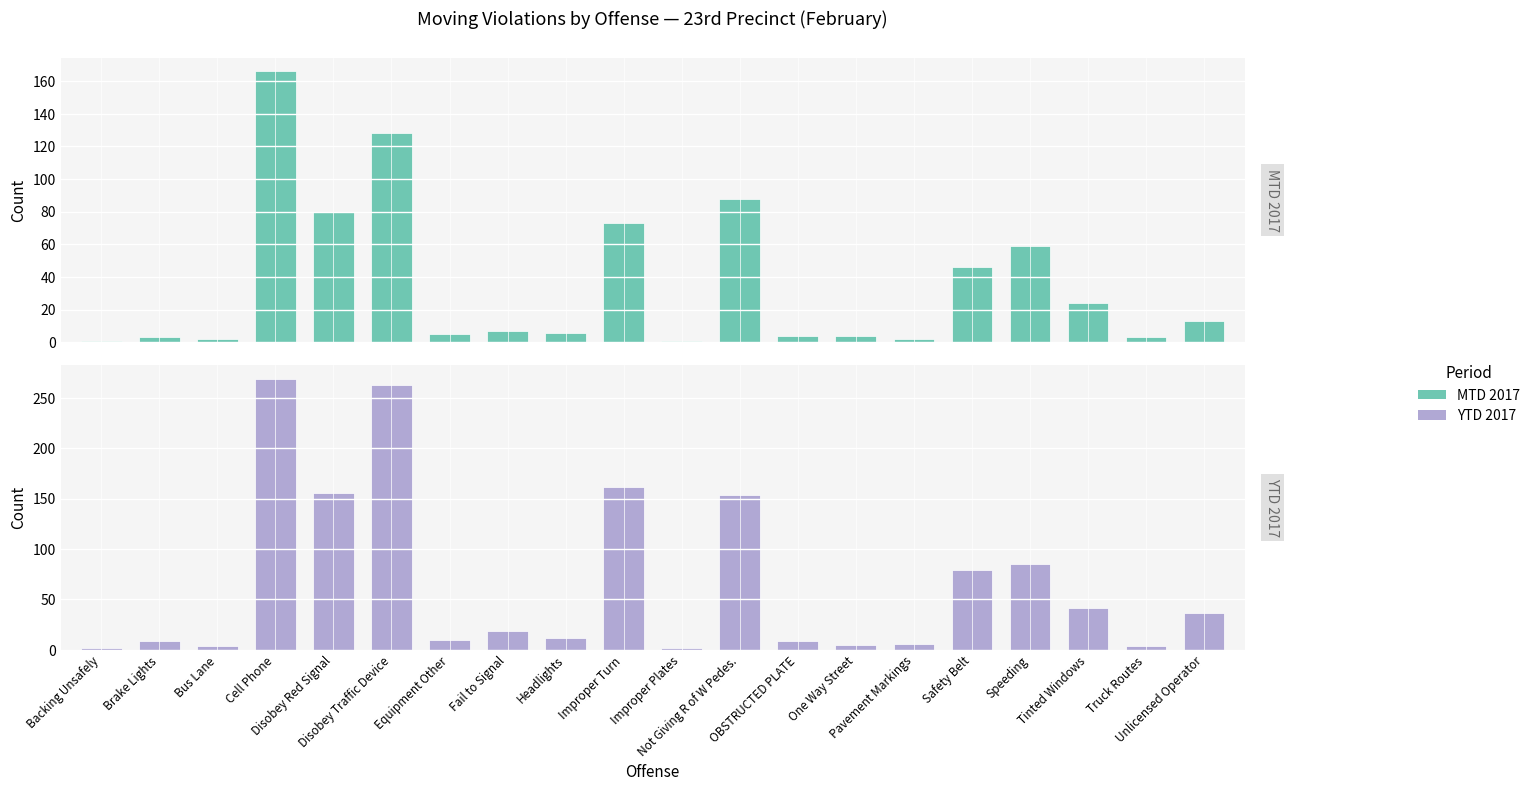

Read the MTD 2017 value at Not Giving R of W Pedes..

88